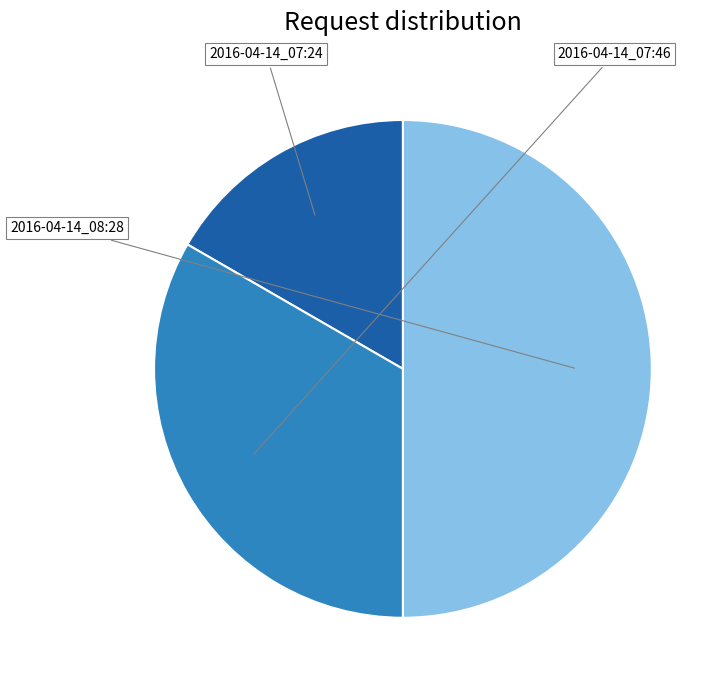

True or false: 2016-04-14_07:24 accounts for 17% of the total.

True